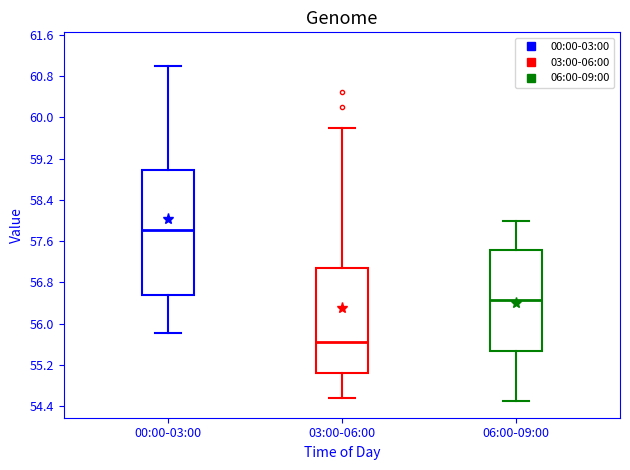

Which box's median line is the highest?

00:00-03:00